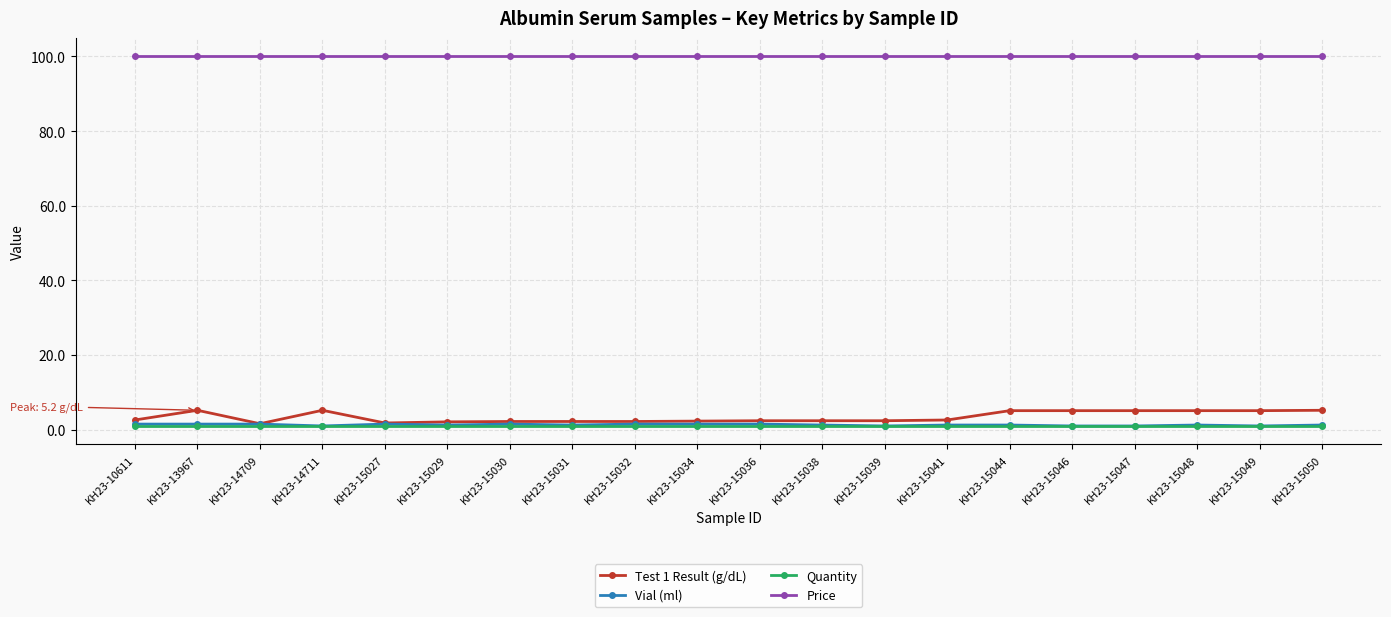

What is the value of the Test 1 Result (g/dL) point at the 2nd from the left?

5.2